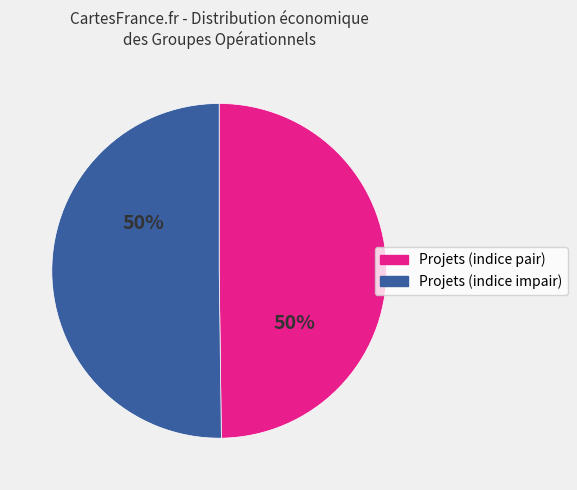

To the nearest percent, what is the average slice percentage?

50%